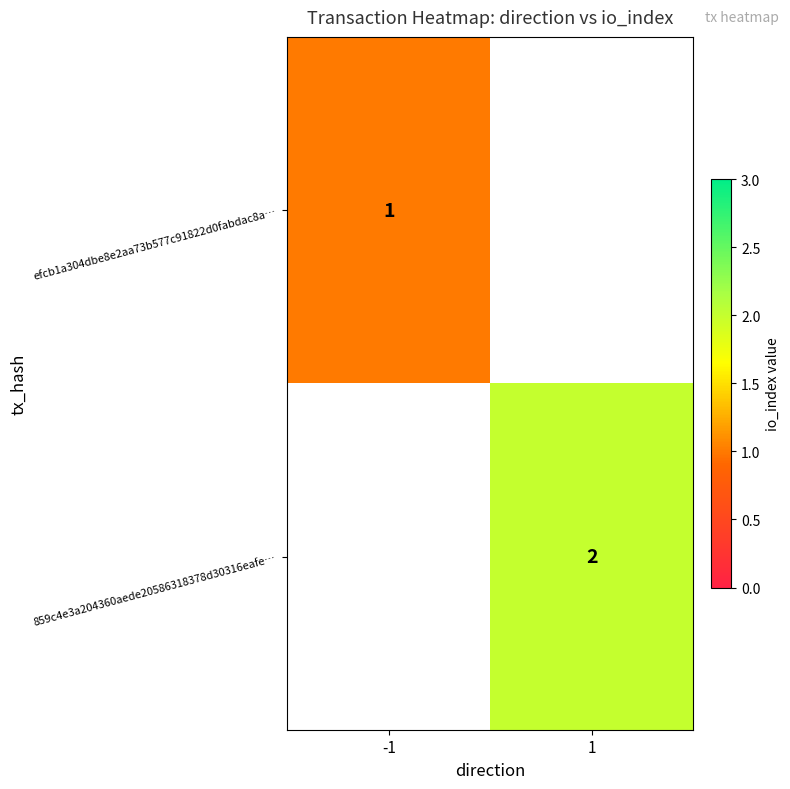

Is it true that 859c4e3a204360aede20586318378d30316eafe… equals 2 at 1?

True